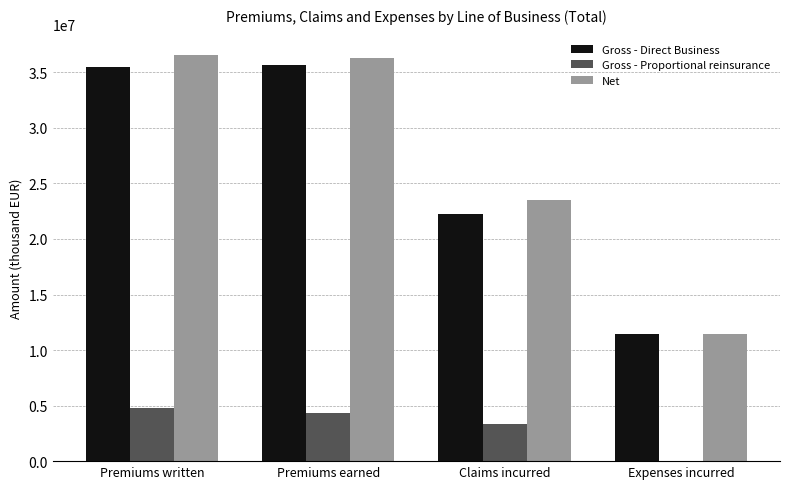

What is the maximum value for Gross - Direct Business?

35653231.3